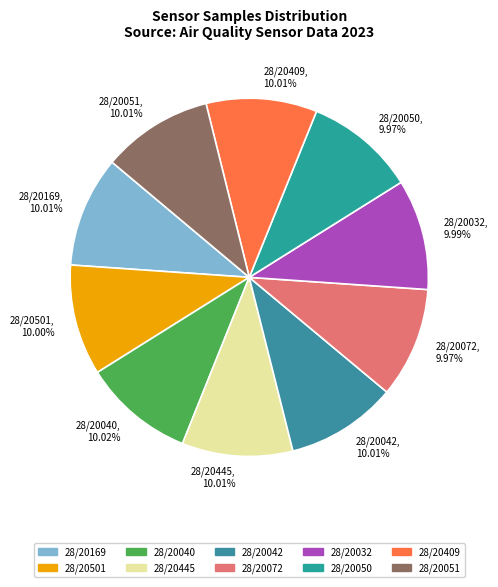

Approximately how many times larger is the value at 28/20050 compared to 28/20042?

1.0